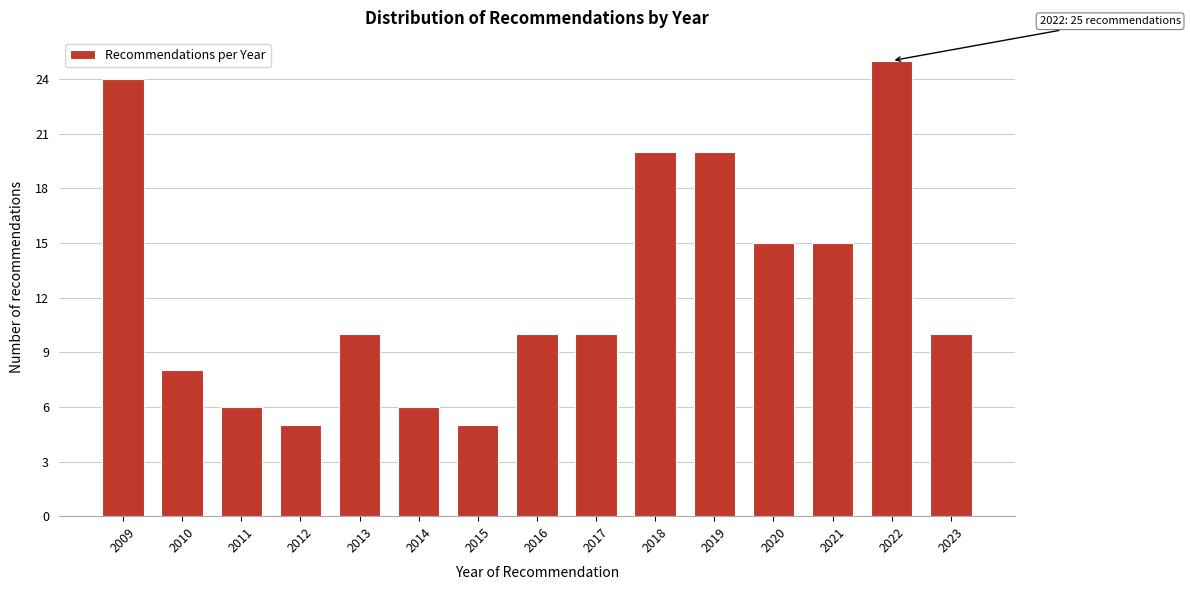

Reading left to right, extract all data points from this chart.

2009=24	2010=8	2011=6	2012=5	2013=10	2014=6	2015=5	2016=10	2017=10	2018=20	2019=20	2020=15	2021=15	2022=25	2023=10